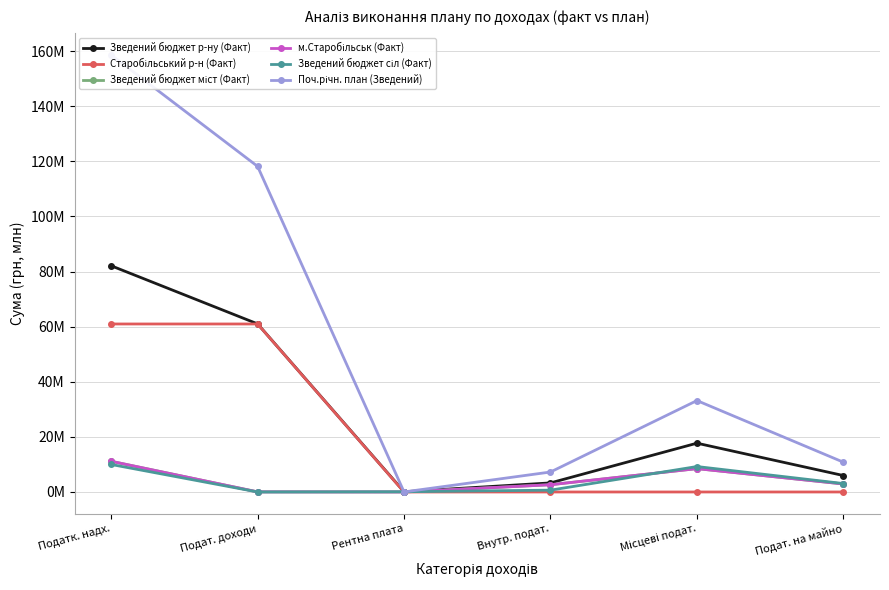

Is it true that Зведений бюджет міст (Факт) equals 274.1 at Рентна плата?

False